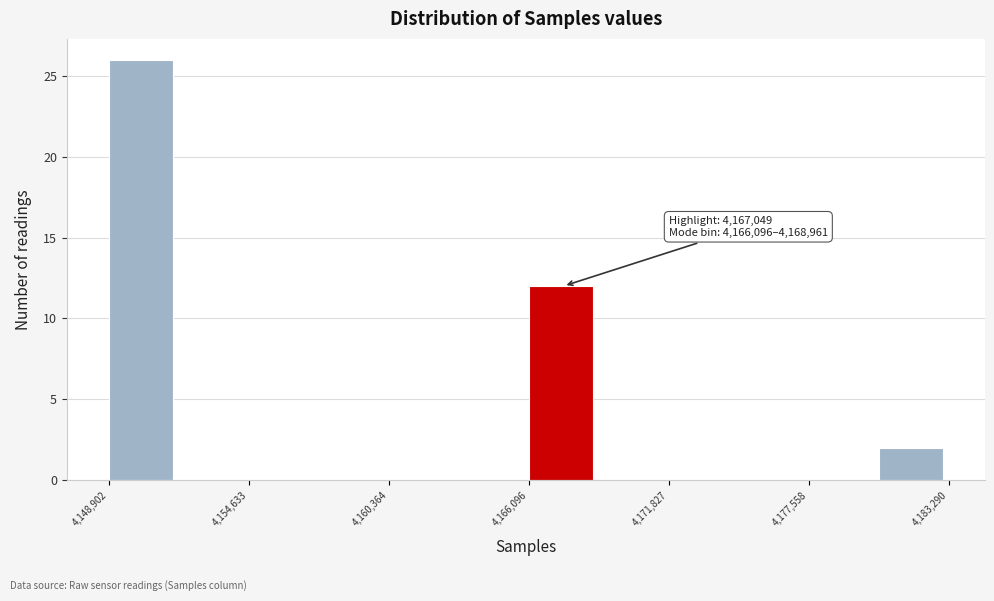

Around what value on the x-axis is the tallest bar? Give the approximate position of its centre, as read against the axis.

4150000